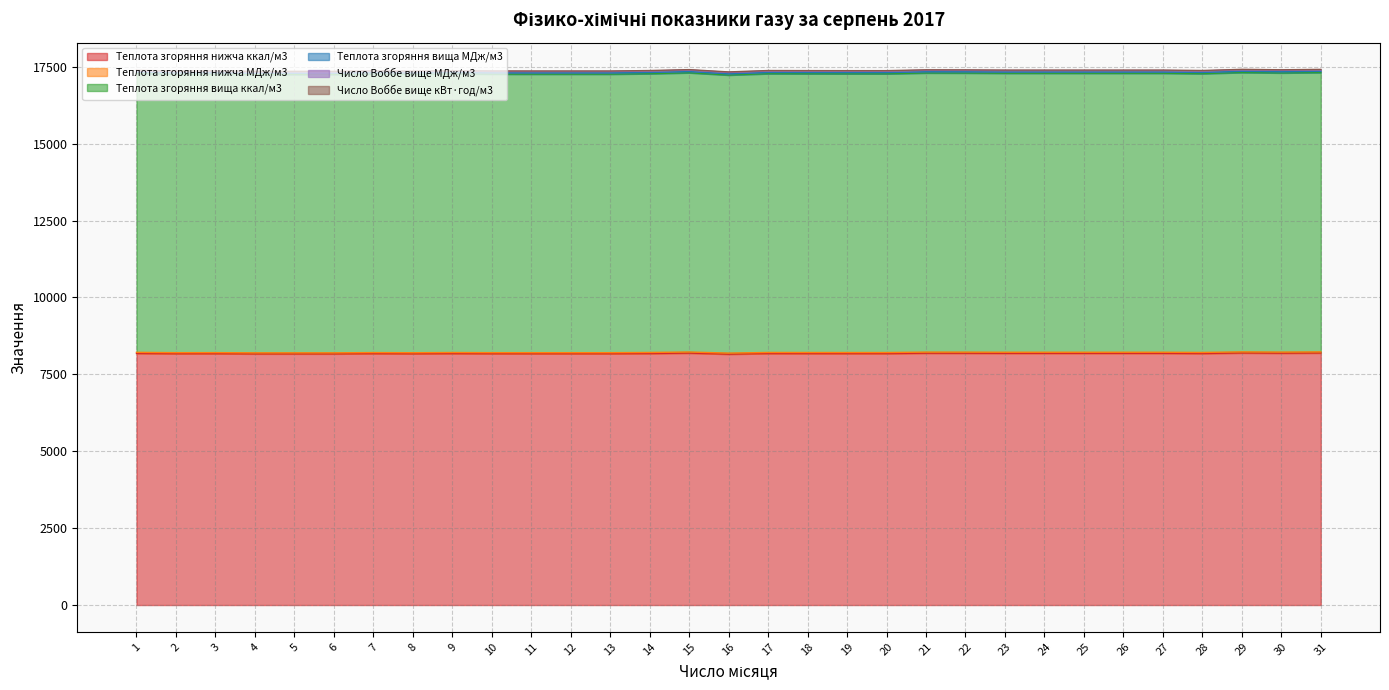

What is the value of the Теплота згоряння нижча ккал/м3 point at the 21st from the left?

8188.5